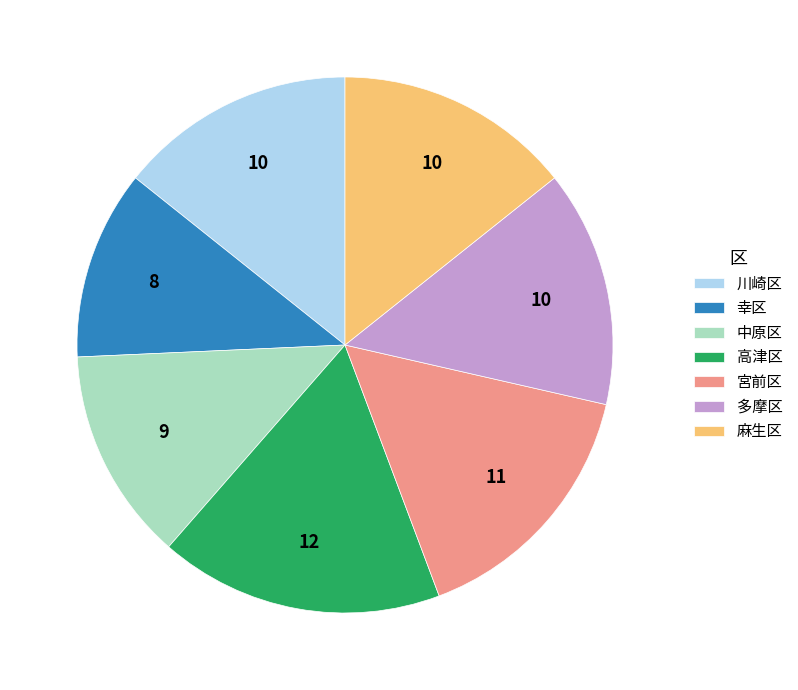

Which category has the smallest portion of the pie?

幸区